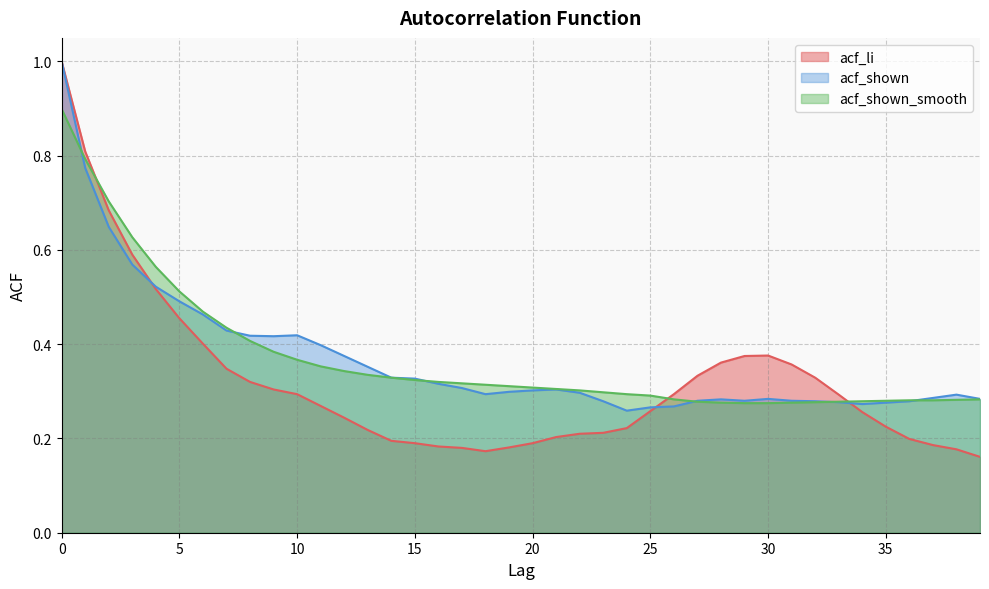

The value of acf_shown at 37 is 0.4. True or false?

False